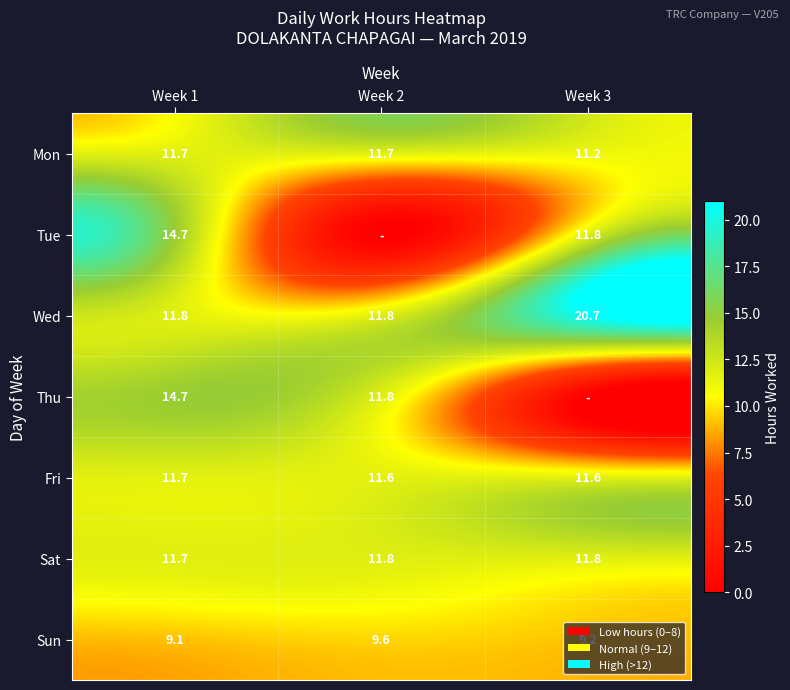

Read the Sun value at Week 3.

9.2